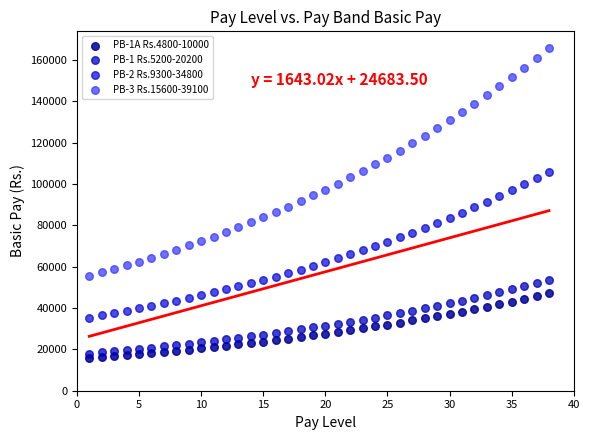

Which series reaches the maximum Y coordinate?

PB-3 Rs.15600-39100